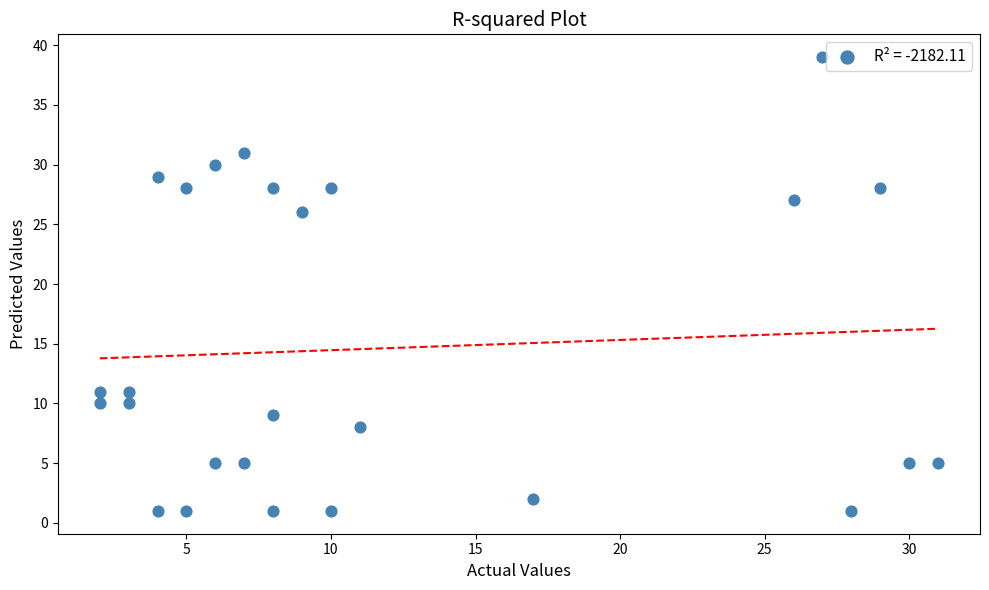

What is the range of X values (max minus min)?

29